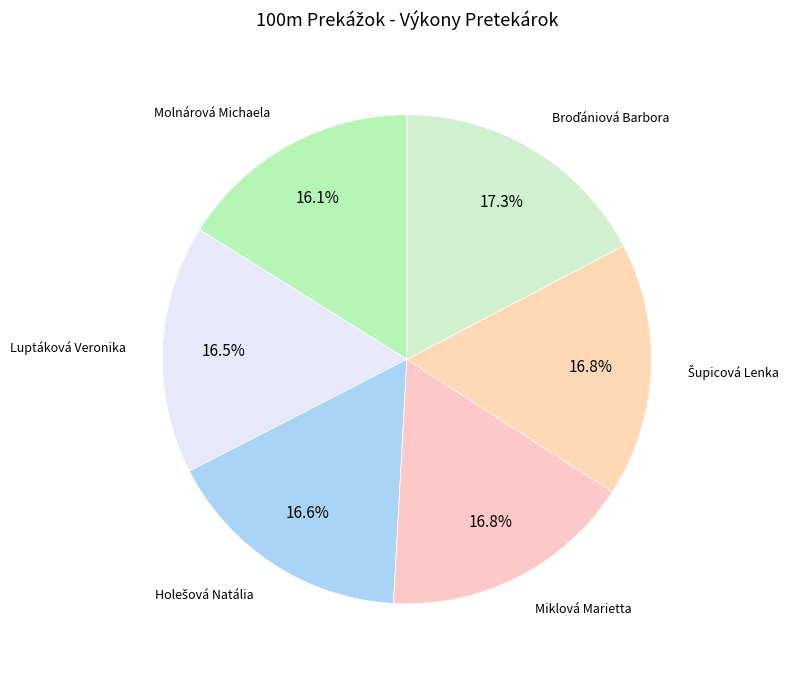

Count the number of slices in the pie.

6